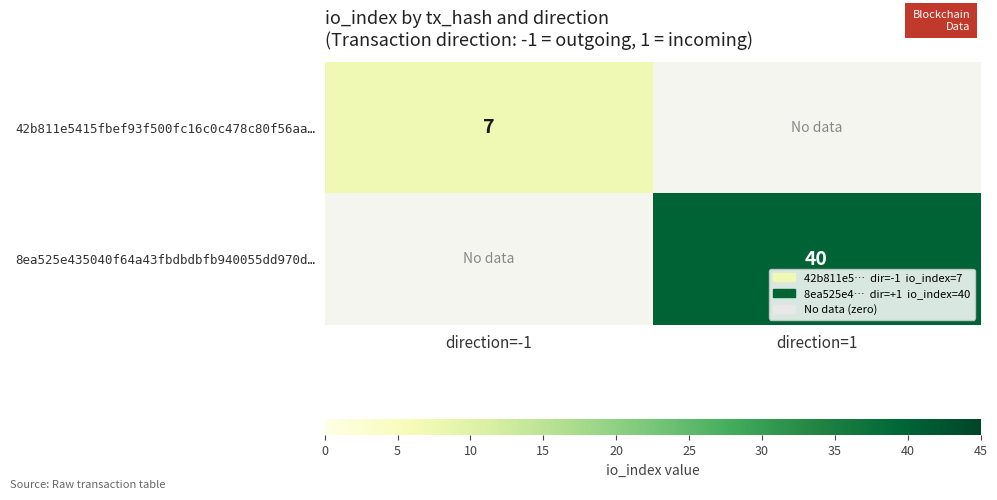

True or false: 42b811e5415fbef93f500fc16c0c478c80f56aa… has a value of 7 at direction=-1.

True